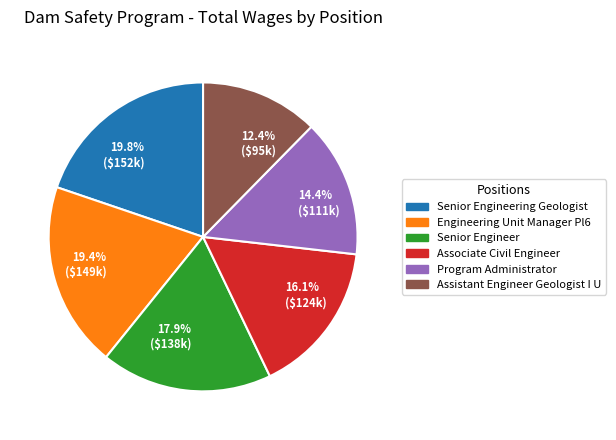

Is there any slice that represents more than half of the pie?

No